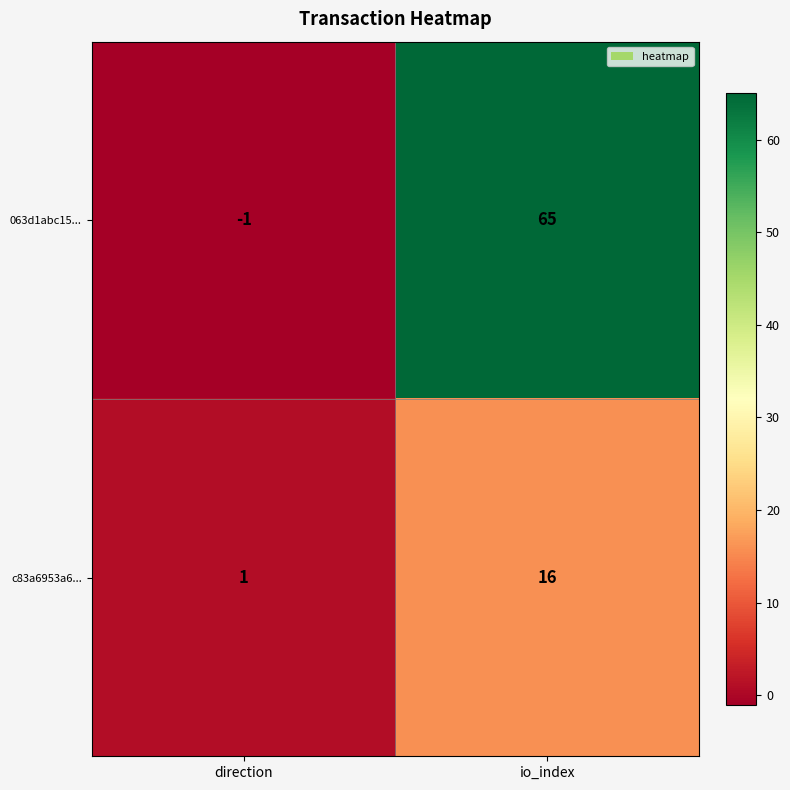

At how many categories does at least one series exceed 38?

1